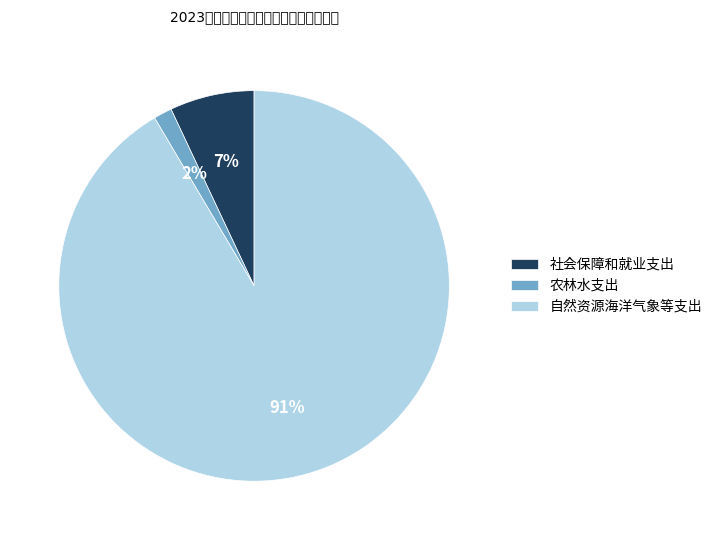

Does 社会保障和就业支出 account for over 50% of the chart?

No